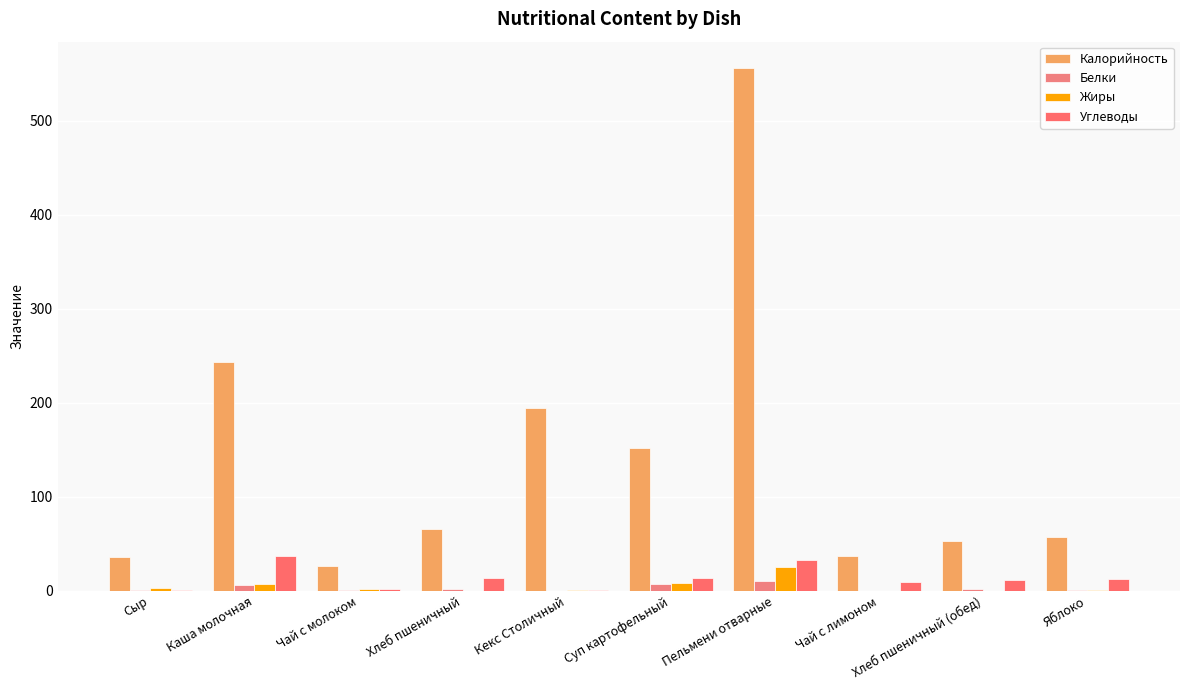

Is it true that Калорийность equals 194.5 at Кекс Столичный?

True